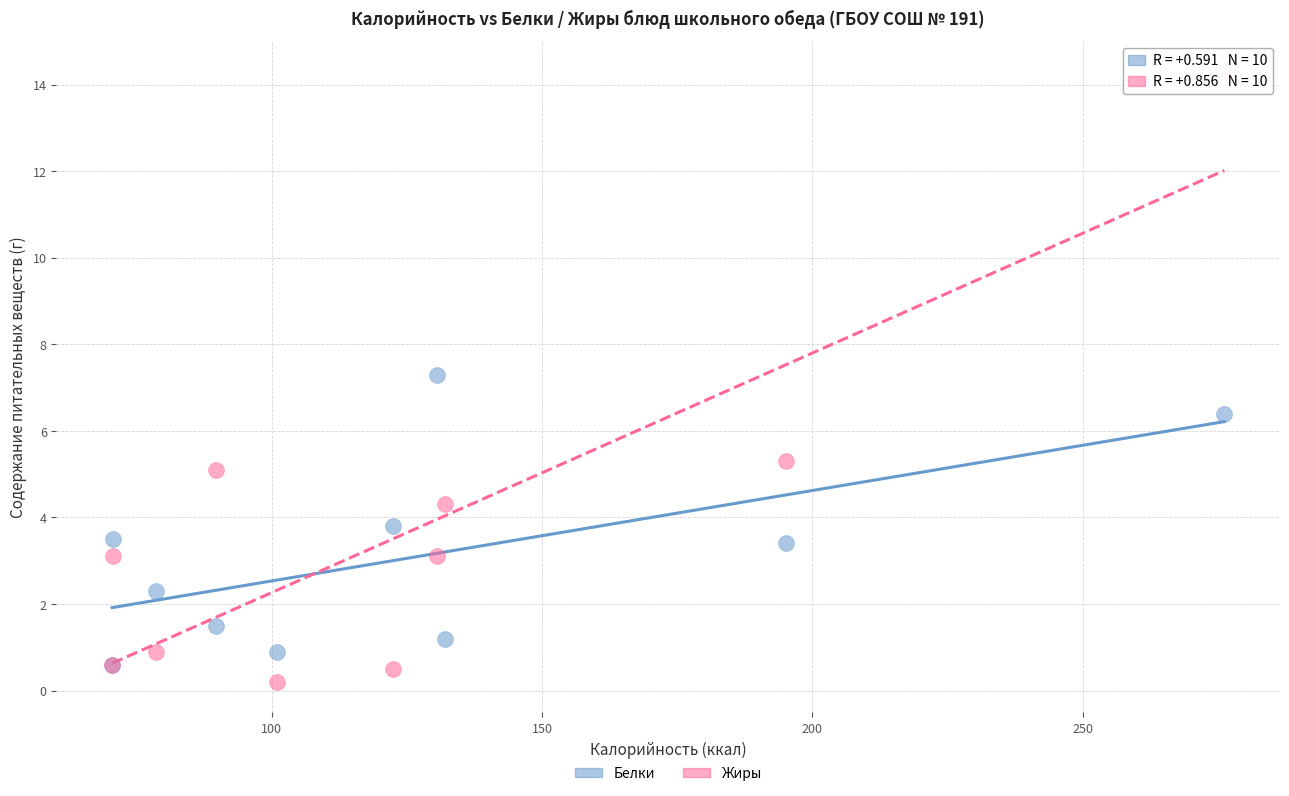

Which series reaches the maximum Y coordinate?

Жиры